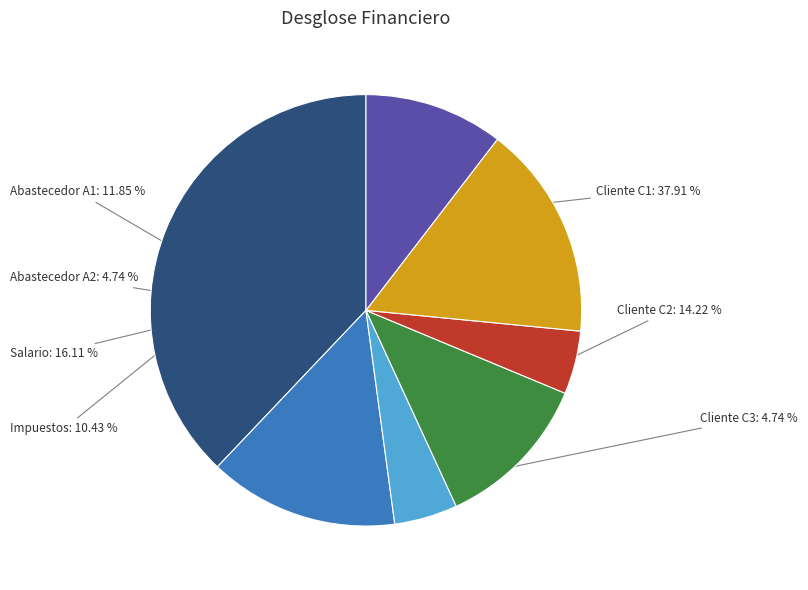

True or false: Cliente C3 accounts for 5% of the total.

True